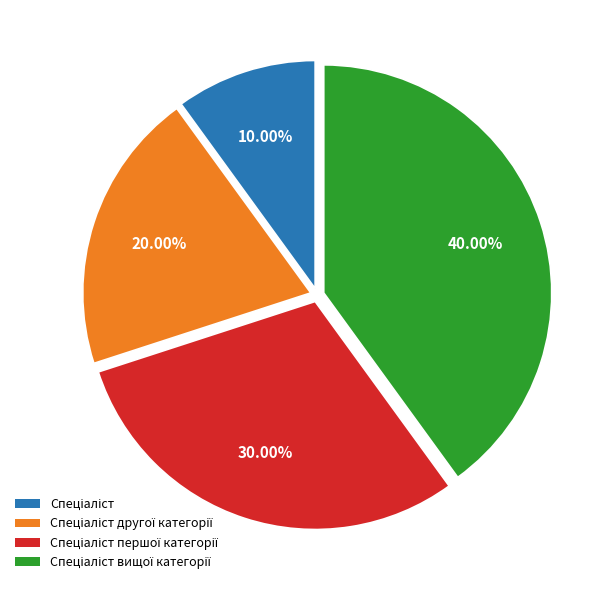

Count the number of slices in the pie.

4